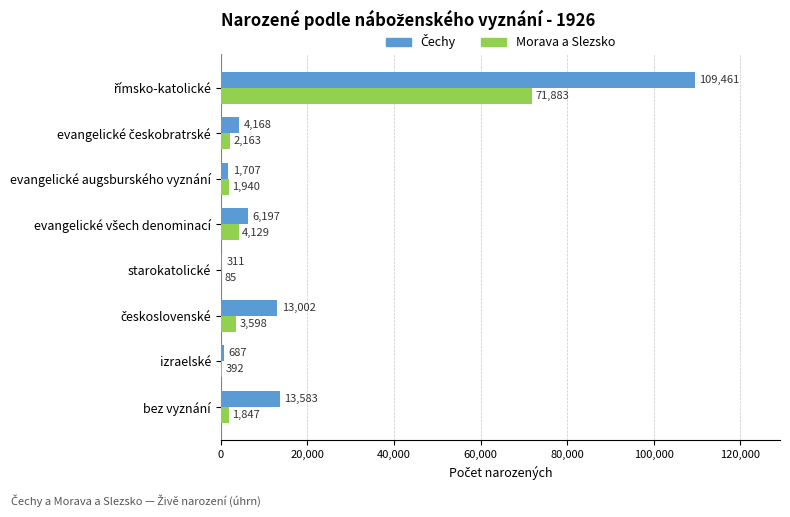

What is the sum of all Morava a Slezsko values?

86037